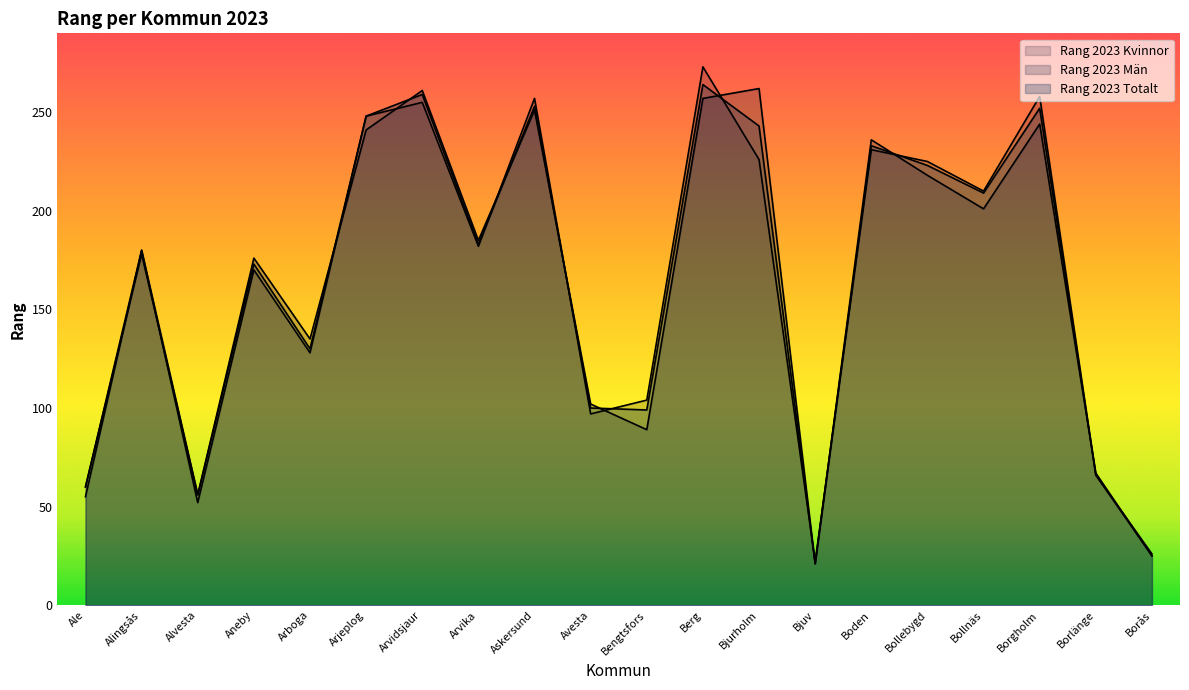

What position from the left is Arvika?

8